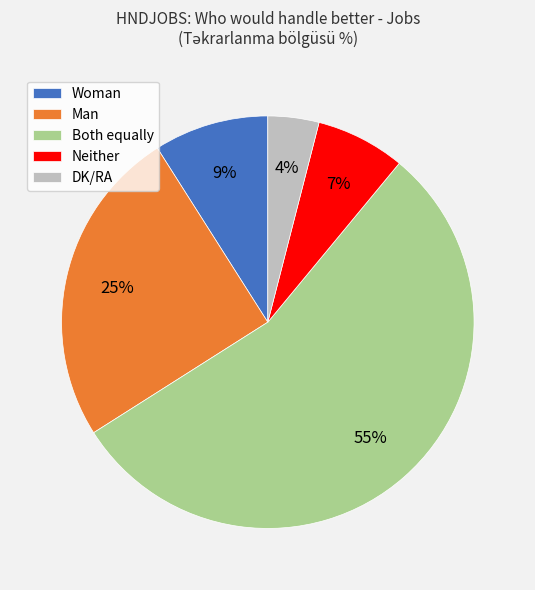

Which has a higher value, Neither or Woman?

Woman